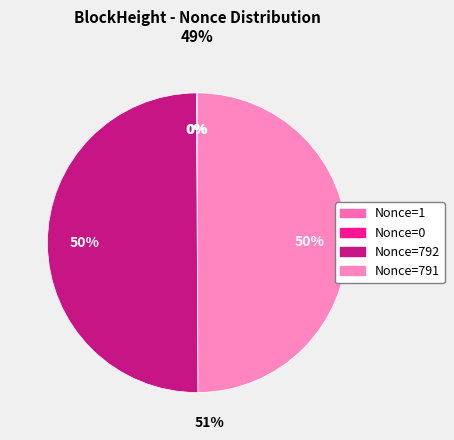

How many slices are in this pie chart?

4